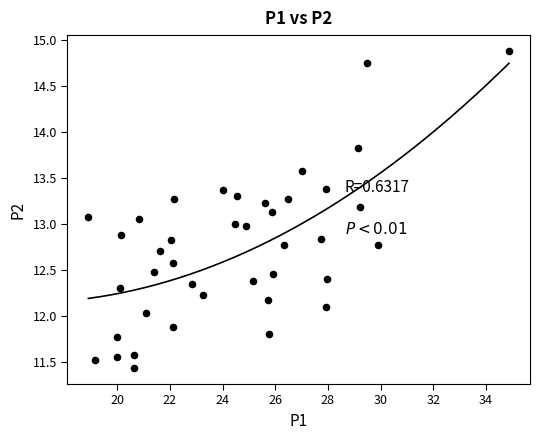

What is the range of X values (max minus min)?

16.0